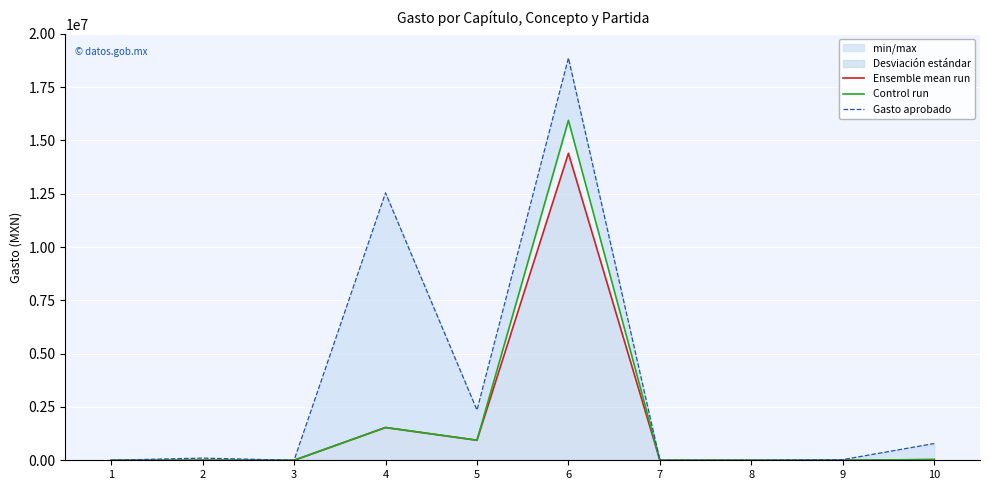

Which series changed the most between 3 and 4?

Gasto aprobado